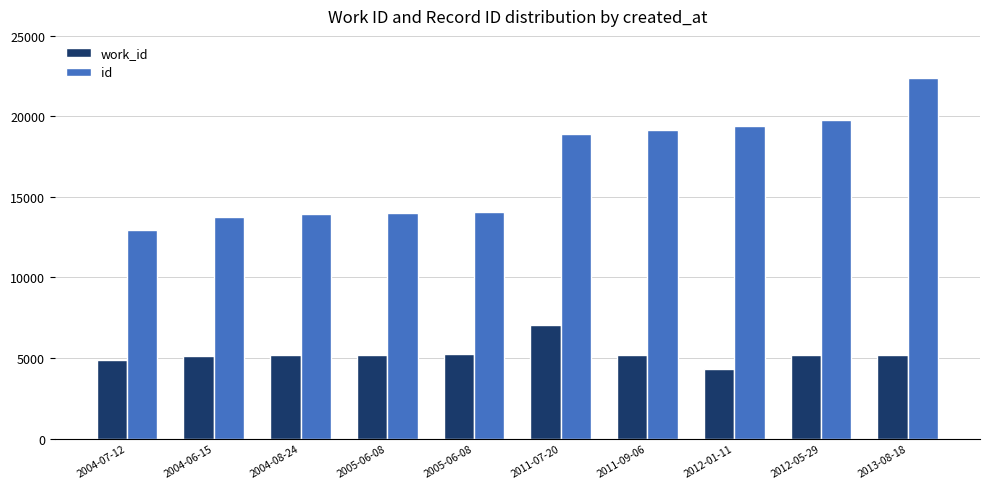

True or false: work_id has a value of 5211 at 2005-06-08.

True